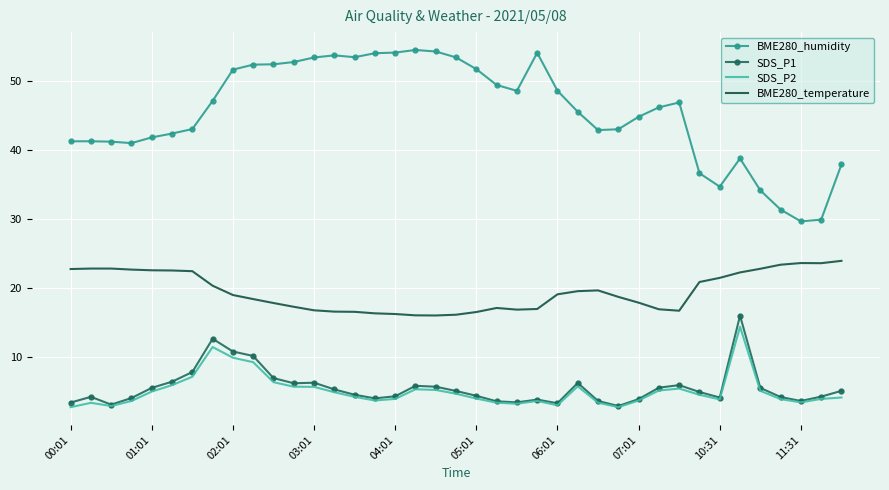

What is the average value of the SDS_P2 series?

5.0